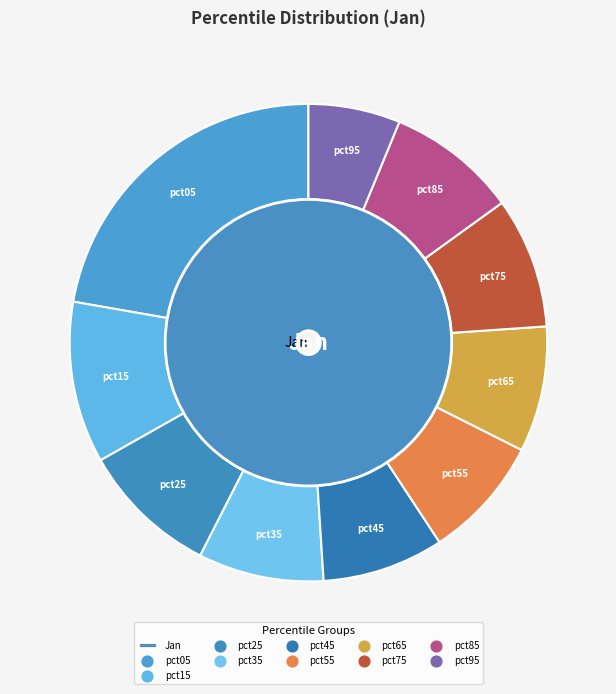

What percentage is NOT represented by pct05?

77.7%